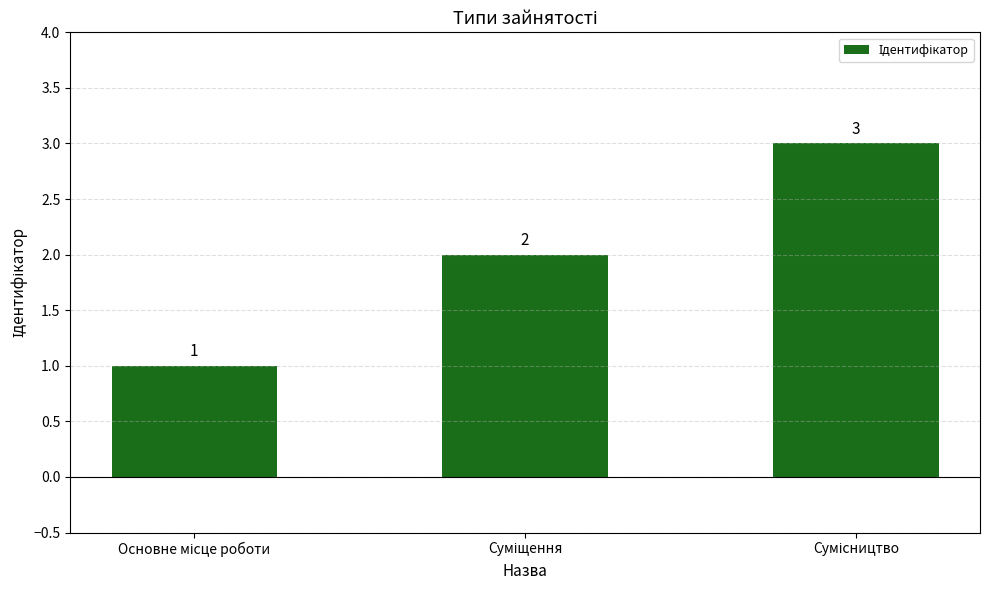

Count the number of data series in this chart.

1